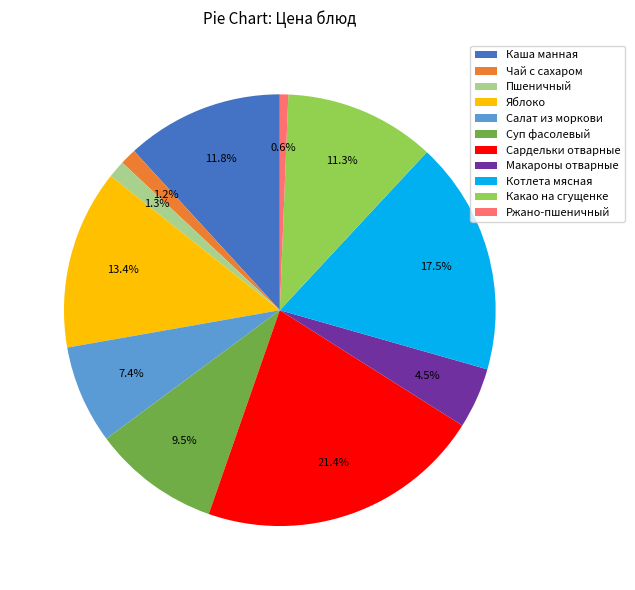

How many slices are in this pie chart?

11